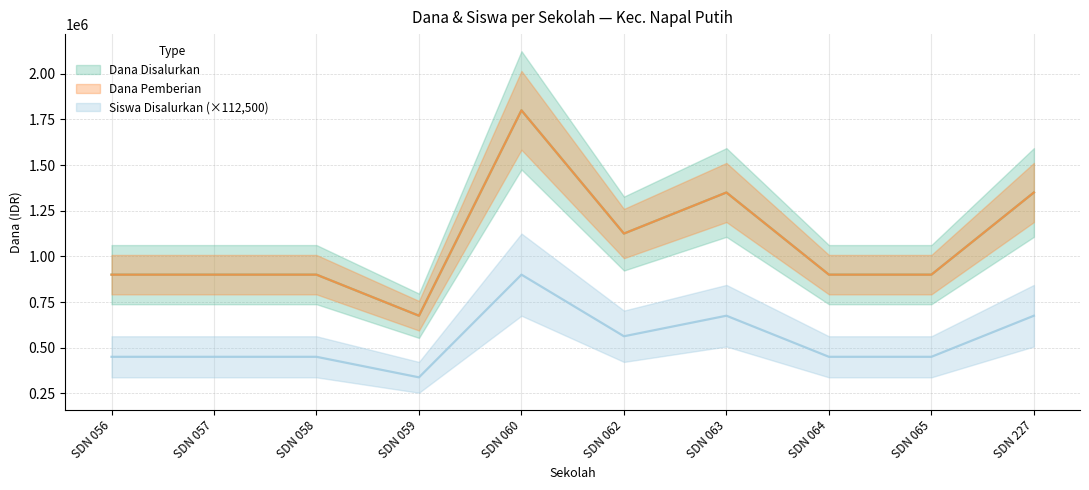

What is the value of the Dana Disalurkan point at the 2nd from the left?

900000